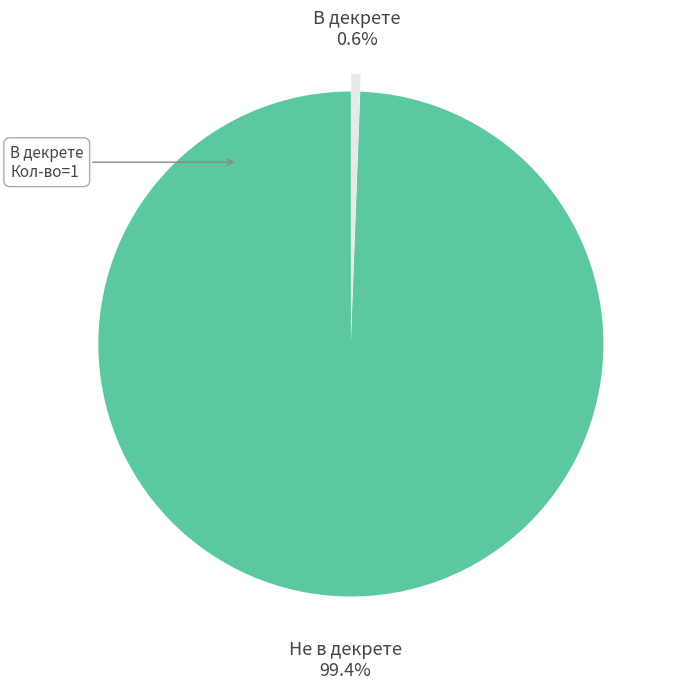

Is there any slice that represents more than half of the pie?

Yes